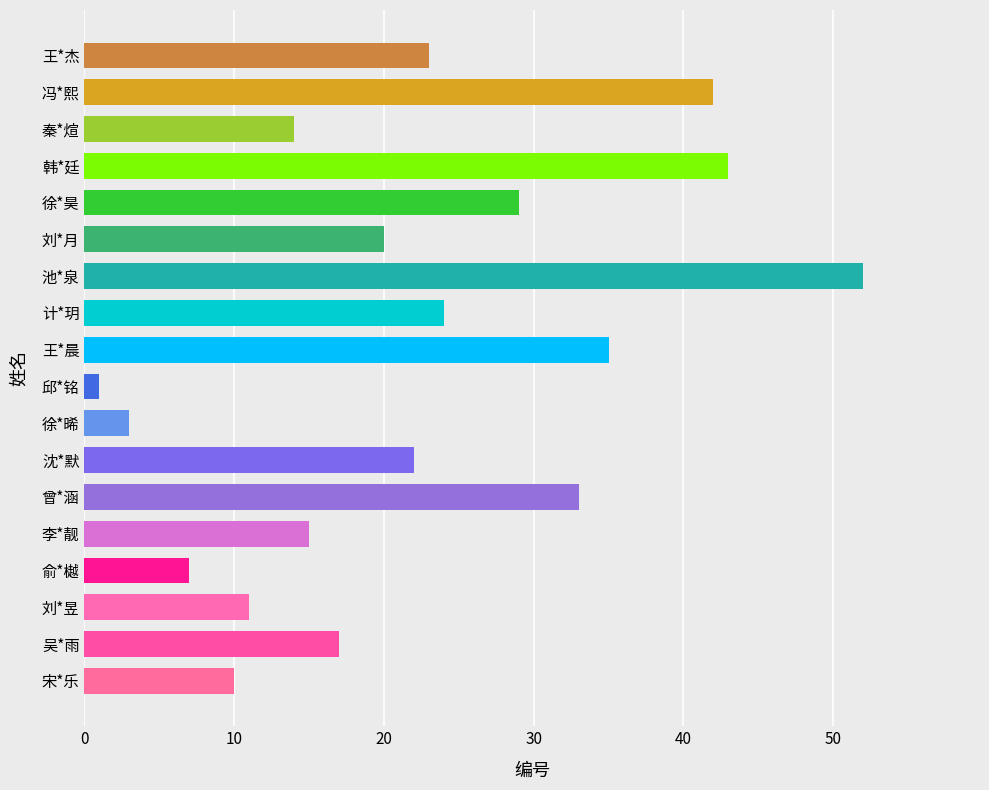

What is the ratio of the value at 沈*默 to the value at 王*杰?

1.0